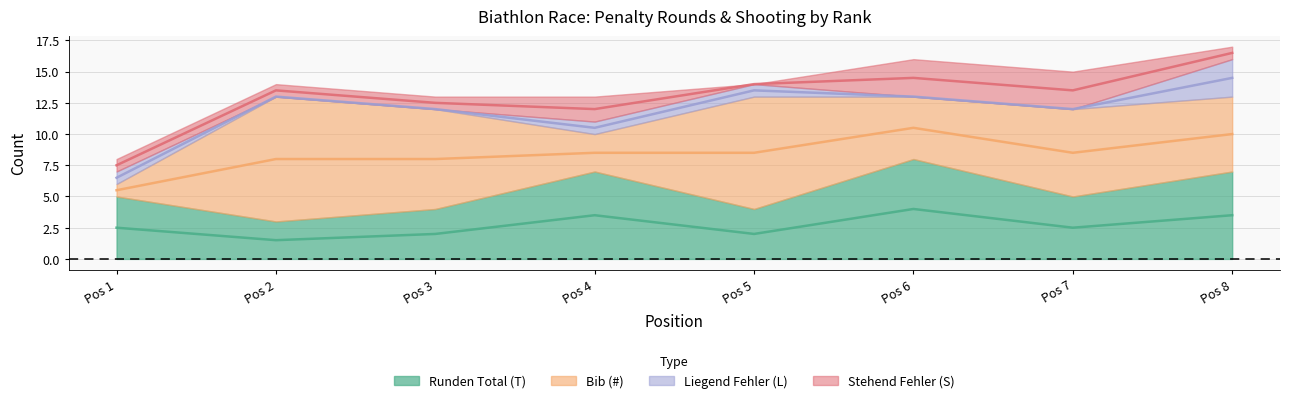

Does the chart have visible grid lines?

Yes